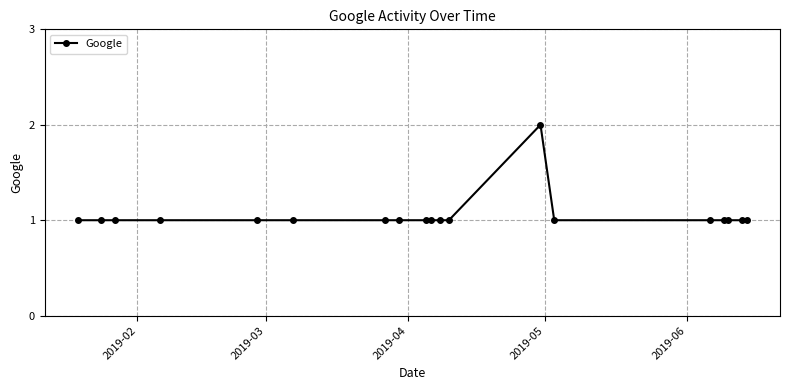

What is the value of the 13th point from the left?

2